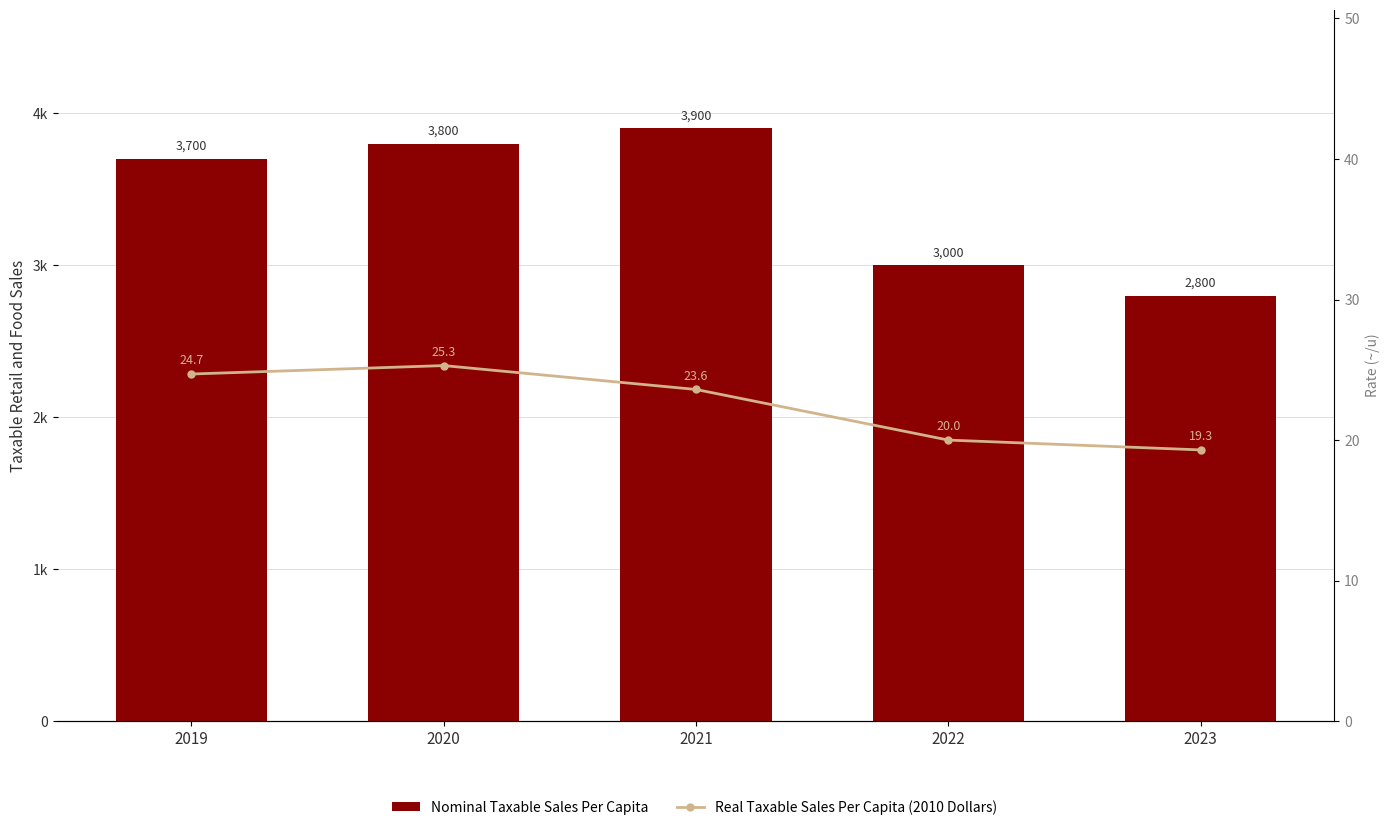

Rank the series by their maximum value, from lowest to highest.

Real Taxable Sales Per Capita (2010 Dollars), Nominal Taxable Sales Per Capita